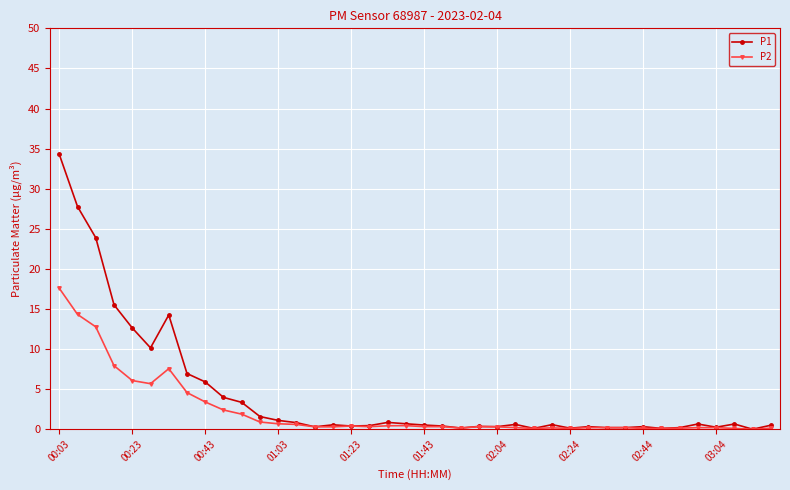

What are all the series names shown in the legend?

P1, P2